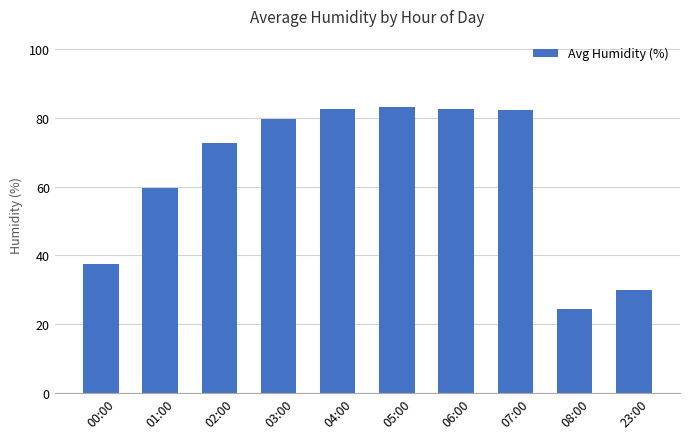

How many data points does each series have?

10